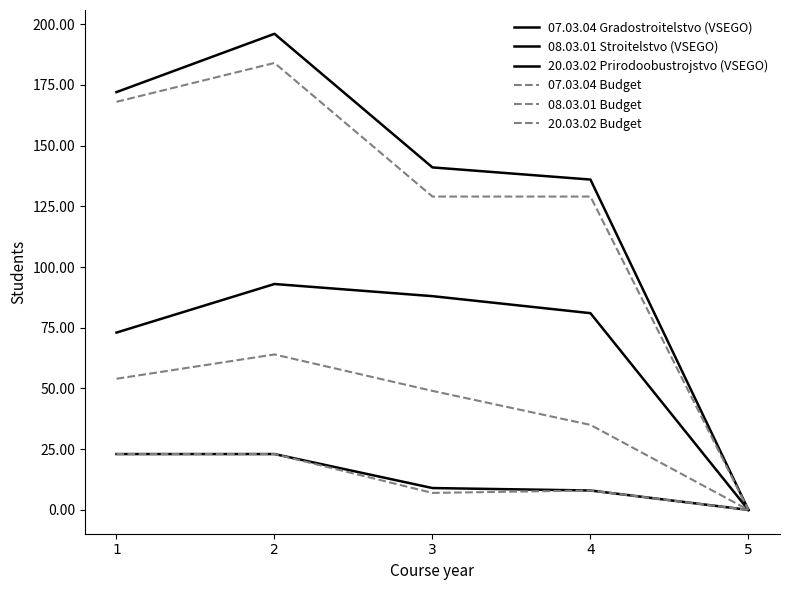

Reading left to right, what are all the values shown in this chart?

07.03.04 Gradostroitelstvo (VSEGO): 73	93	88	81	0
08.03.01 Stroitelstvo (VSEGO): 172	196	141	136	0
20.03.02 Prirodoobustrojstvo (VSEGO): 23	23	9	8	0
07.03.04 Budget: 54	64	49	35	0
08.03.01 Budget: 168	184	129	129	0
20.03.02 Budget: 23	23	7	8	0